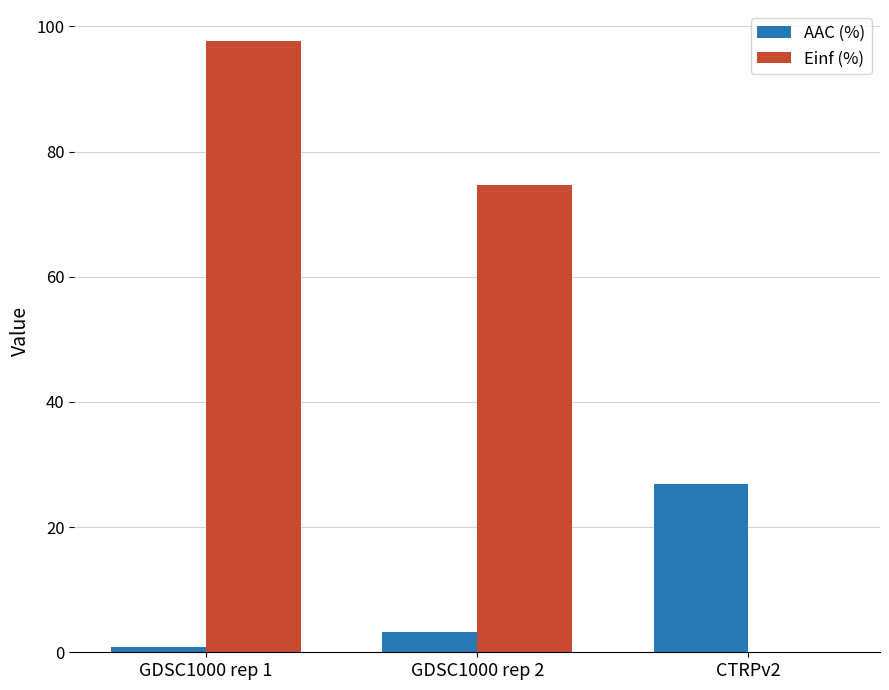

At which label is Einf (%) closest to 48?

GDSC1000 rep 2